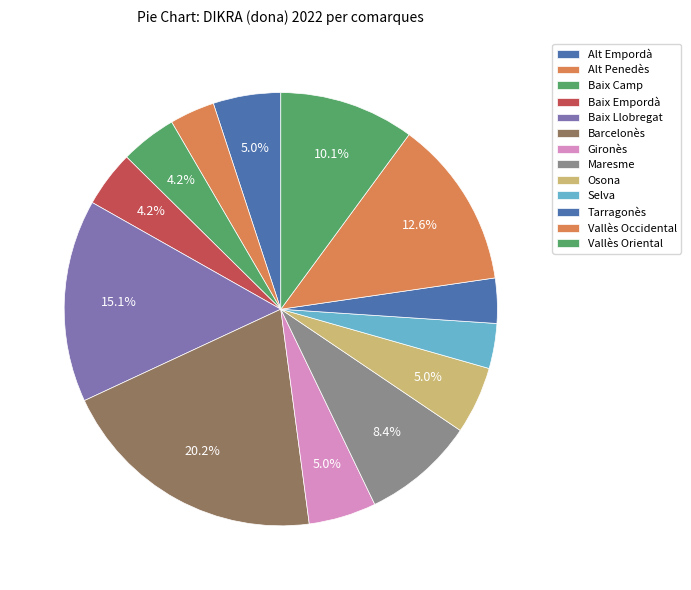

To the nearest percent, what is the difference between the largest and smallest slice percentages?

17%